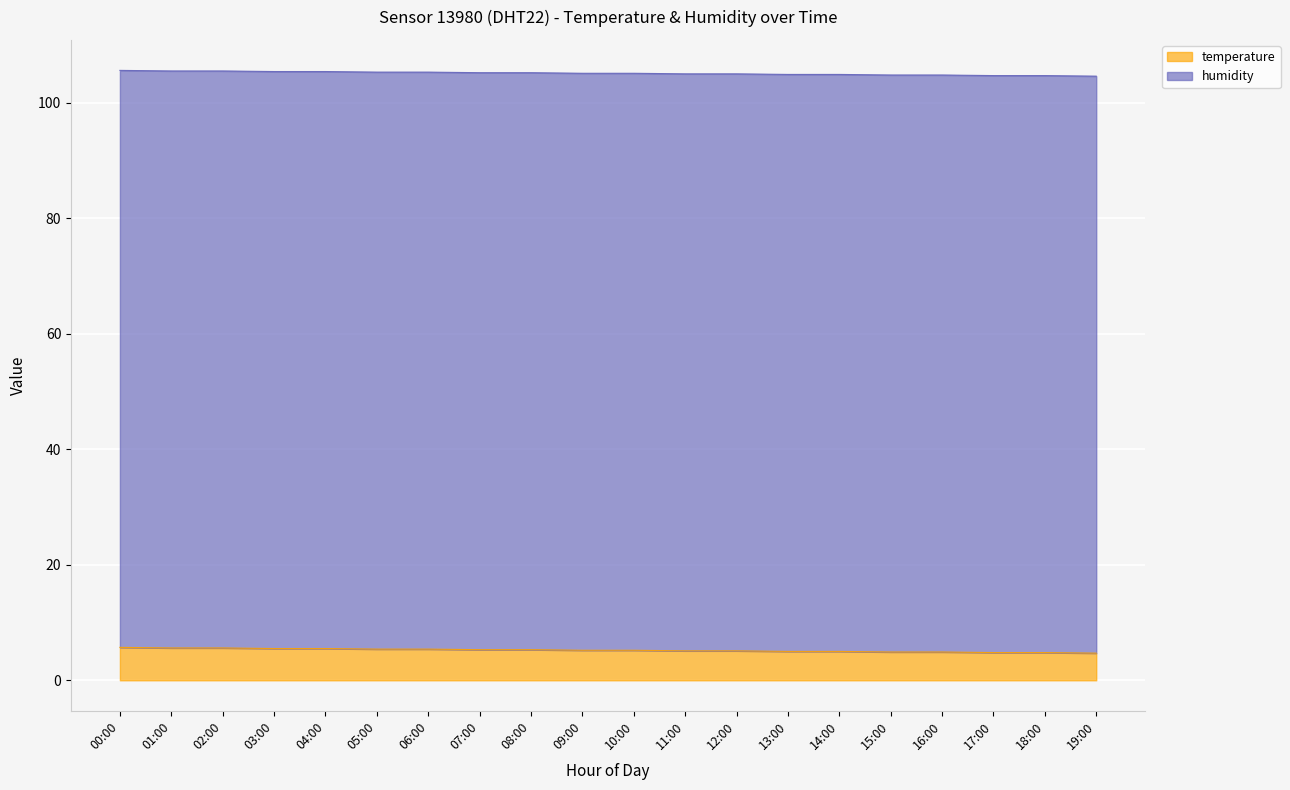

True or false: the data shows 5.5 at 03:00.

True